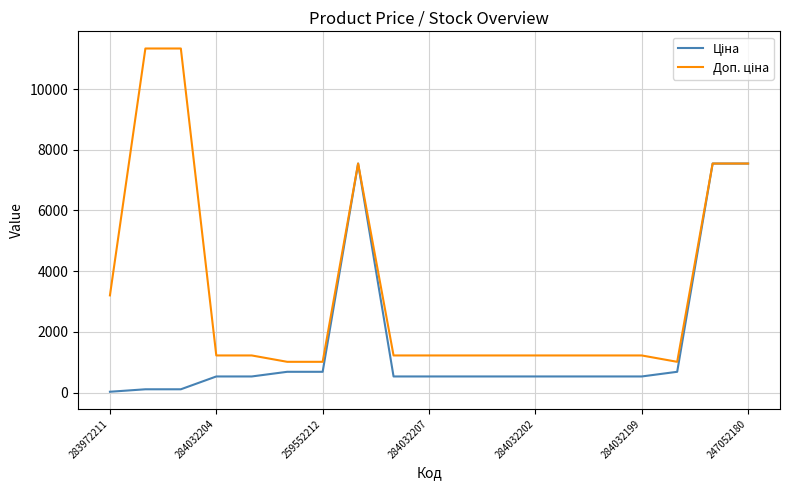

What is the maximum value shown in the chart?

11334.0